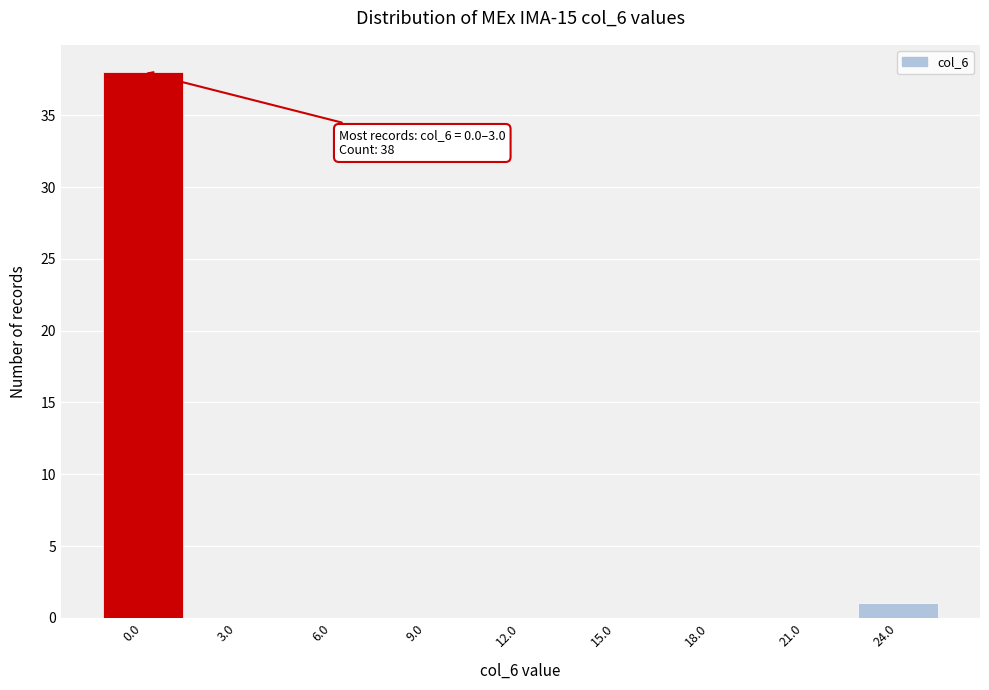

Reading right to left, what are all the values shown in this chart?

24.0=1	21.0=0	18.0=0	15.0=0	12.0=0	9.0=0	6.0=0	3.0=0	0.0=38